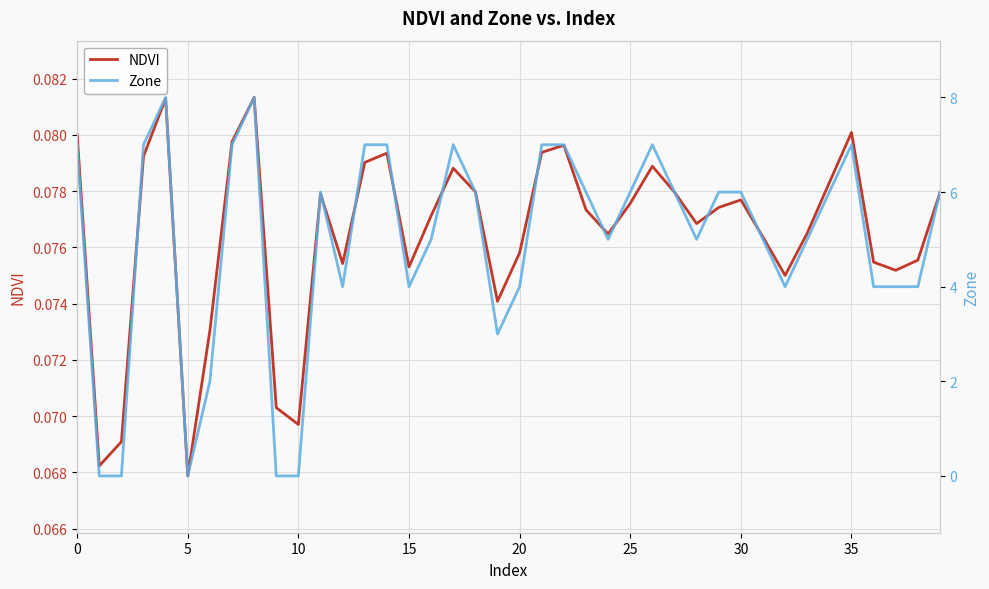

What is the value of the NDVI point at the 30th from the left?

0.1